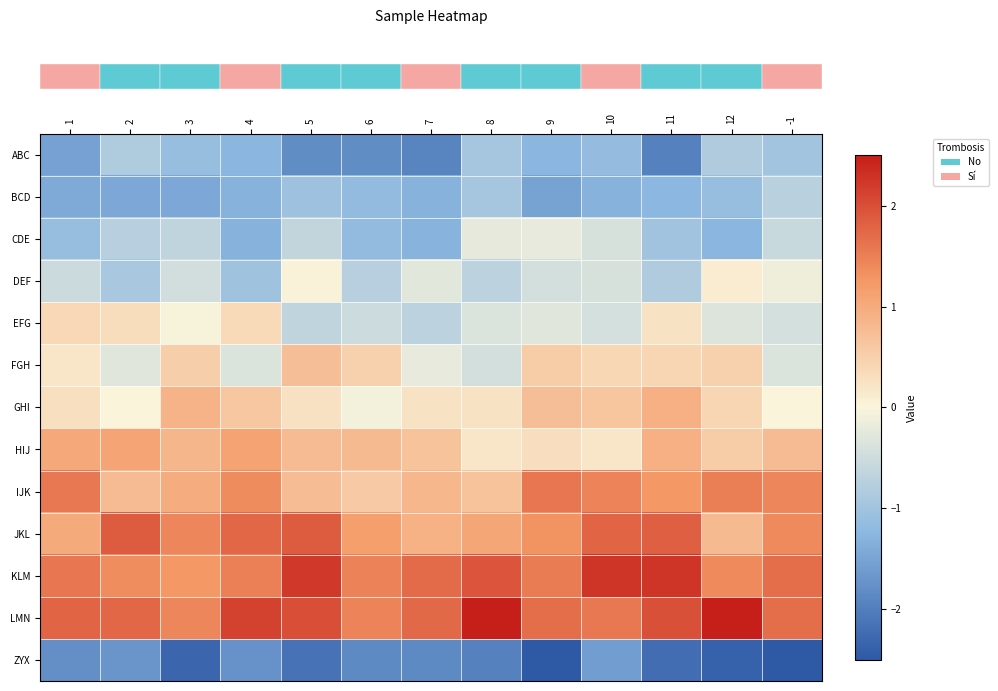

What is the maximum value shown in the chart?

2.5